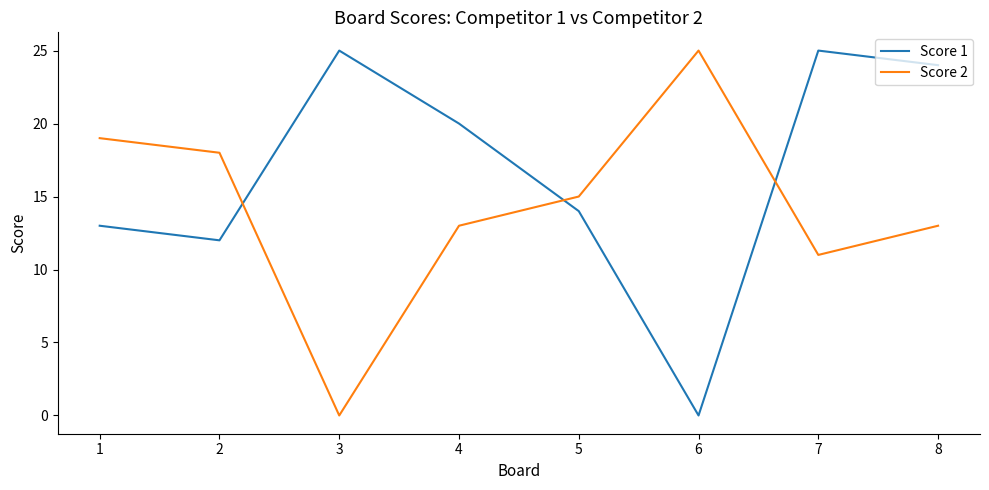

The Score 1 series shows 25 at 7. True or false?

True